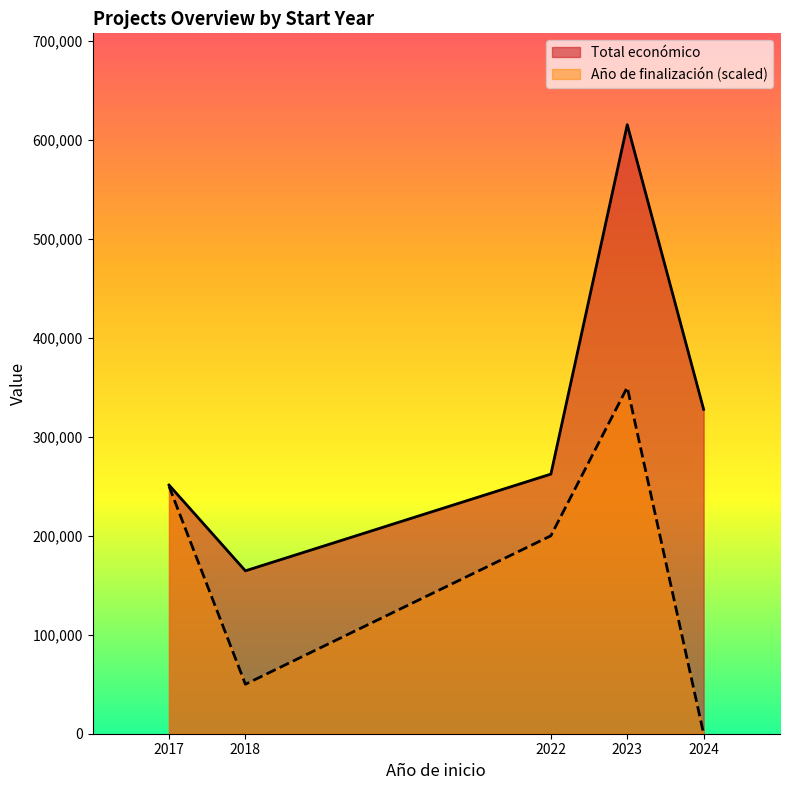

Where is the first local minimum?

2018